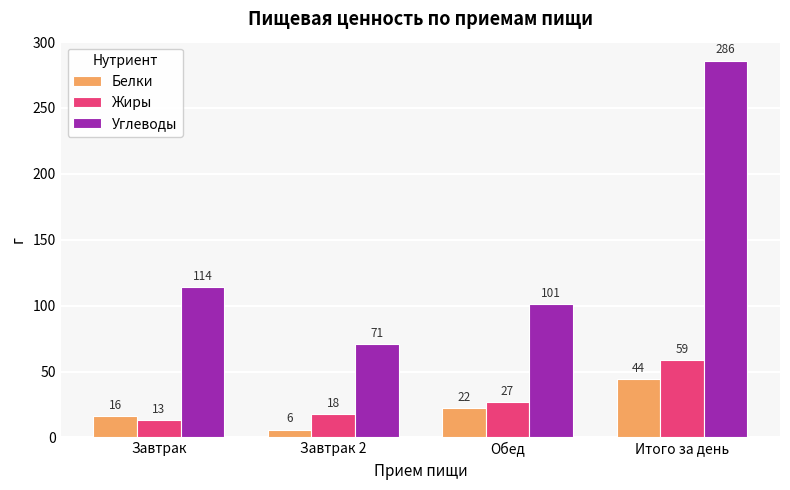

How many data points does each series have?

4